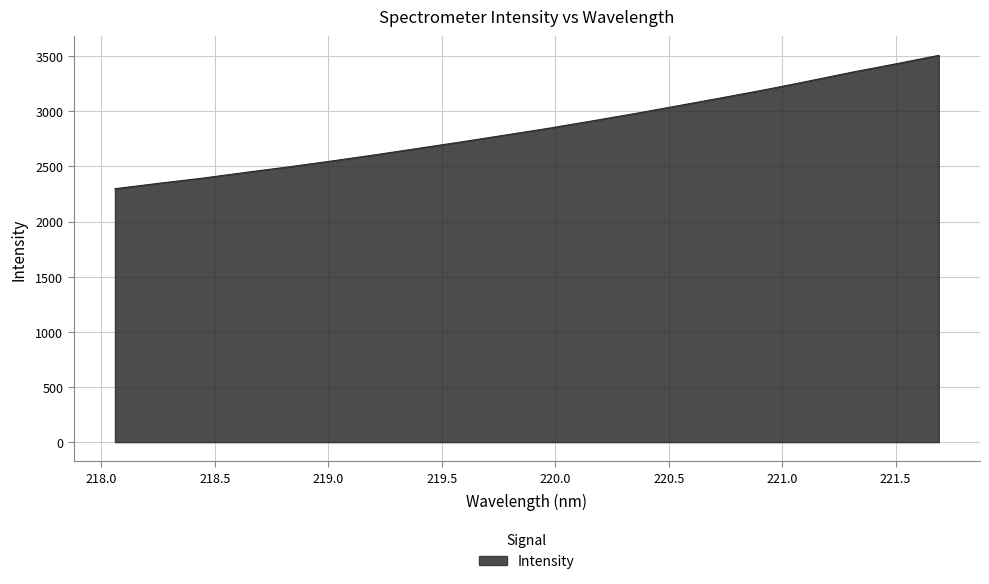

What is the greatest value displayed?

3507.0